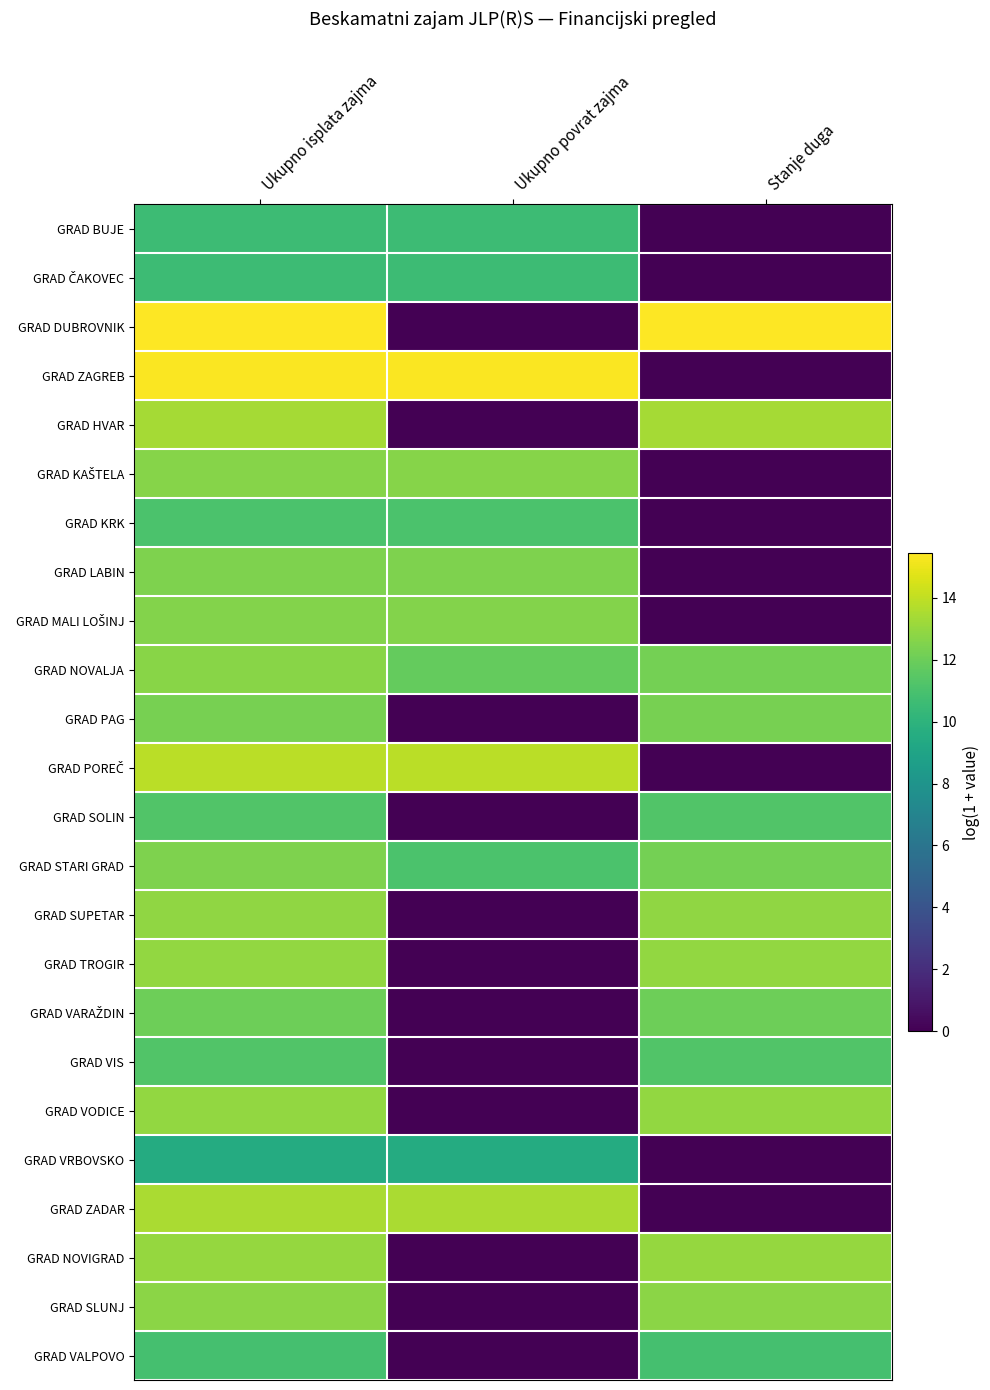

Rank the series at Ukupno povrat zajma from lowest to highest value.

GRAD DUBROVNIK, GRAD HVAR, GRAD PAG, GRAD SOLIN, GRAD SUPETAR, GRAD TROGIR, GRAD VARAŽDIN, GRAD VIS, GRAD VODICE, GRAD NOVIGRAD, GRAD SLUNJ, GRAD VALPOVO, GRAD VRBOVSKO, GRAD BUJE, GRAD ČAKOVEC, GRAD KRK, GRAD STARI GRAD, GRAD NOVALJA, GRAD LABIN, GRAD MALI LOŠINJ, GRAD KAŠTELA, GRAD ZADAR, GRAD POREČ, GRAD ZAGREB